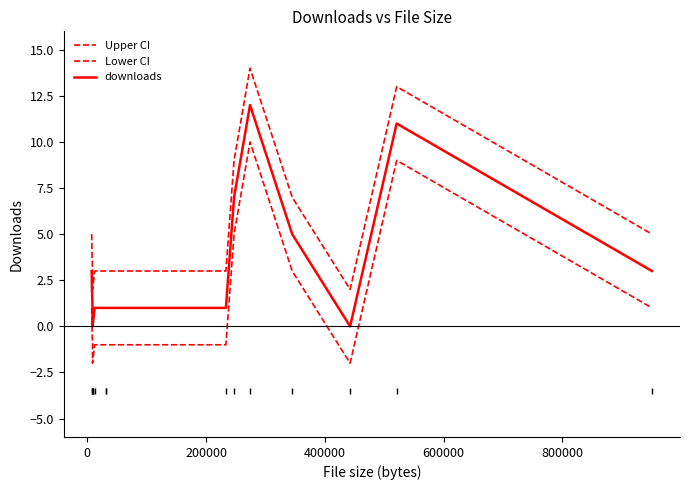

Is this an area chart (filled region under the line)?

No